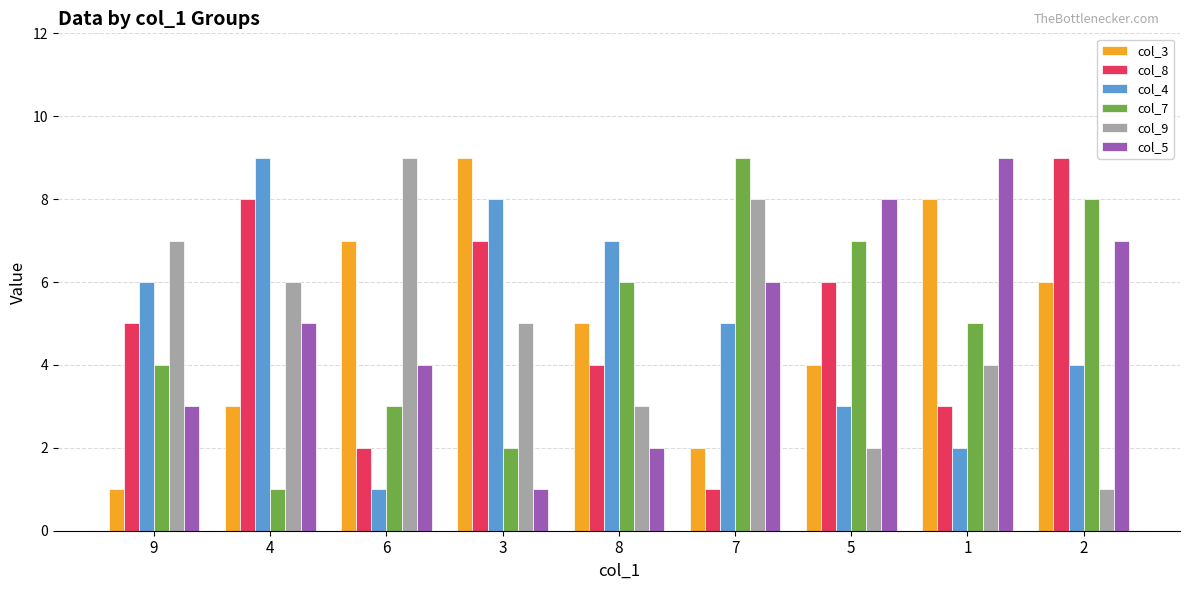

Is the value of col_8 at 2 greater than the value of col_7 at 6?

Yes